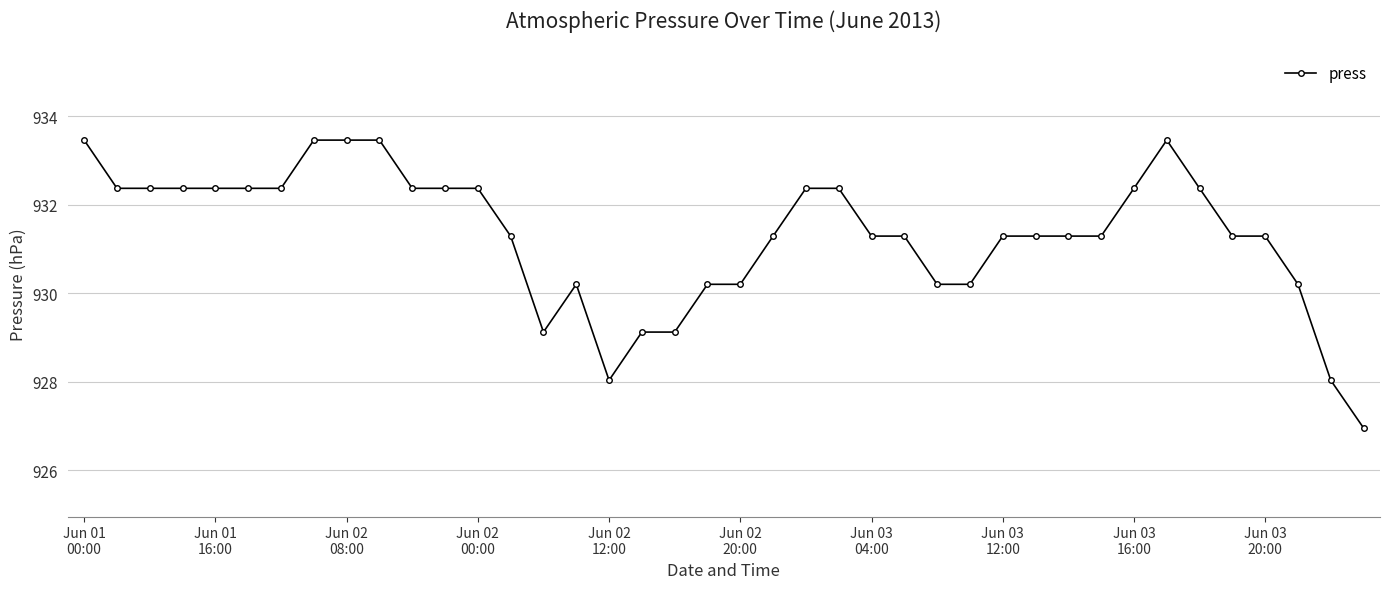

What is the average value?

931.3